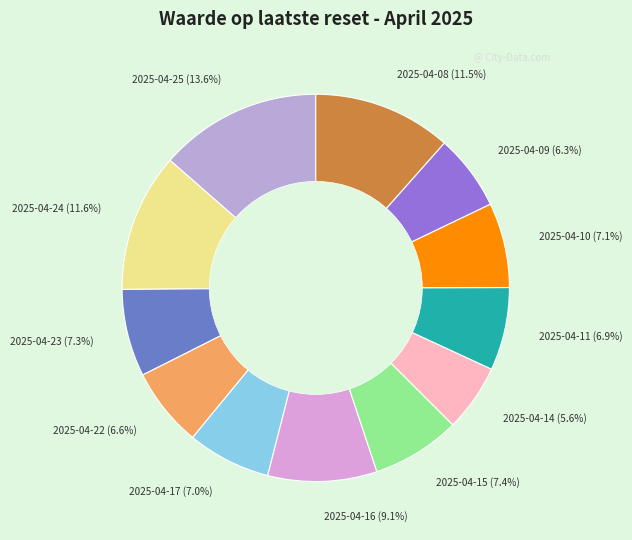

To the nearest percent, what is the average slice percentage?

8%